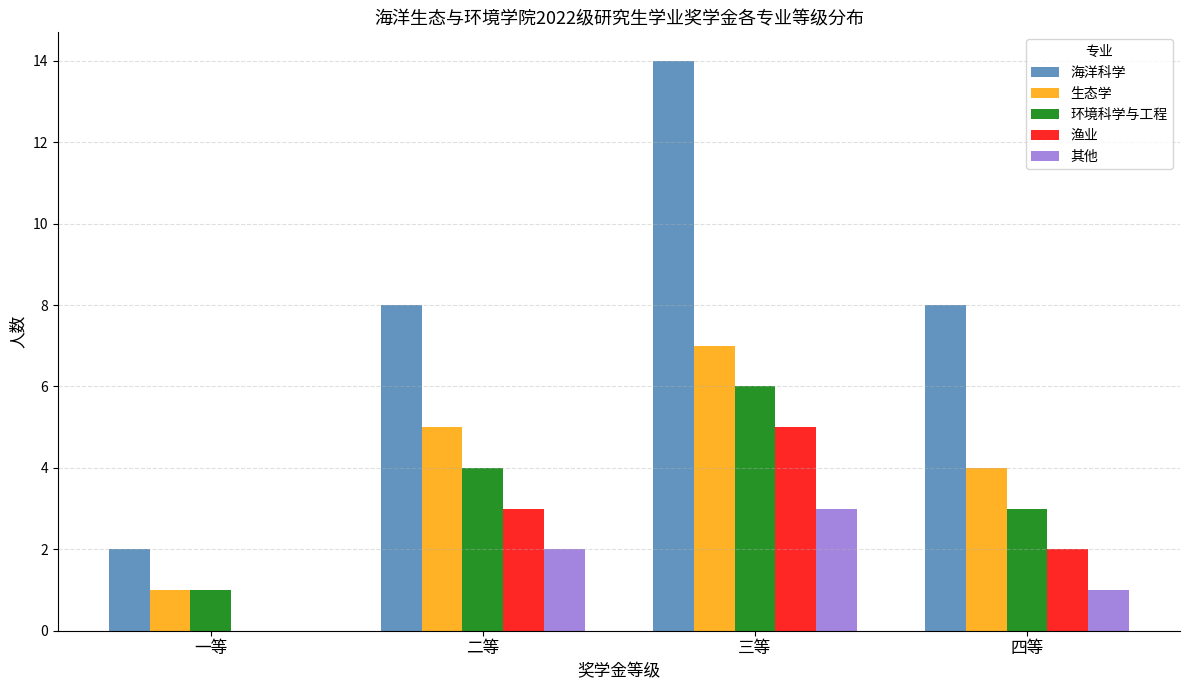

What value does the 其他 series have at 三等?

3